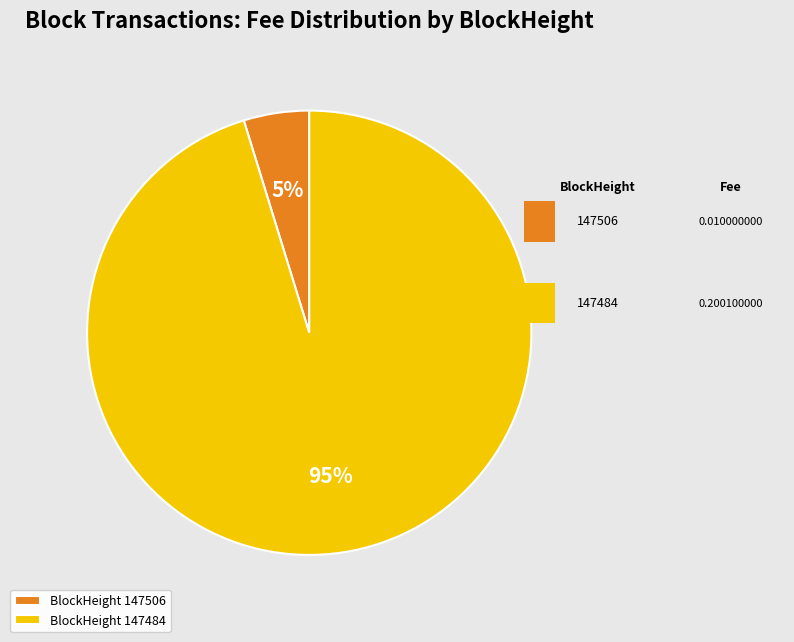

To the nearest percent, what portion does BlockHeight 147484 represent?

95%